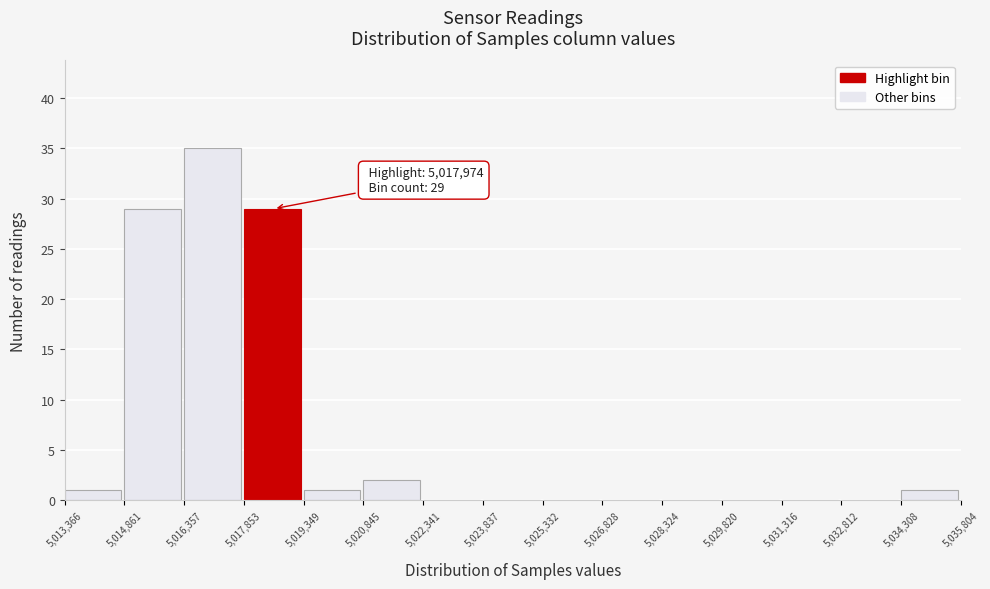

Which range on the x-axis has the tallest bar?

5,016,357 to 5,017,853